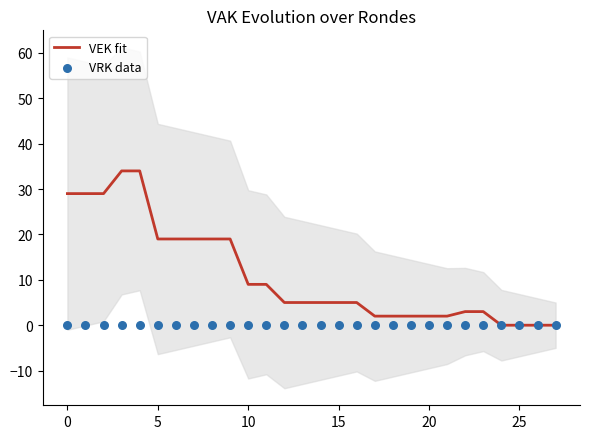

Which series has the largest total across all categories?

VEK fit